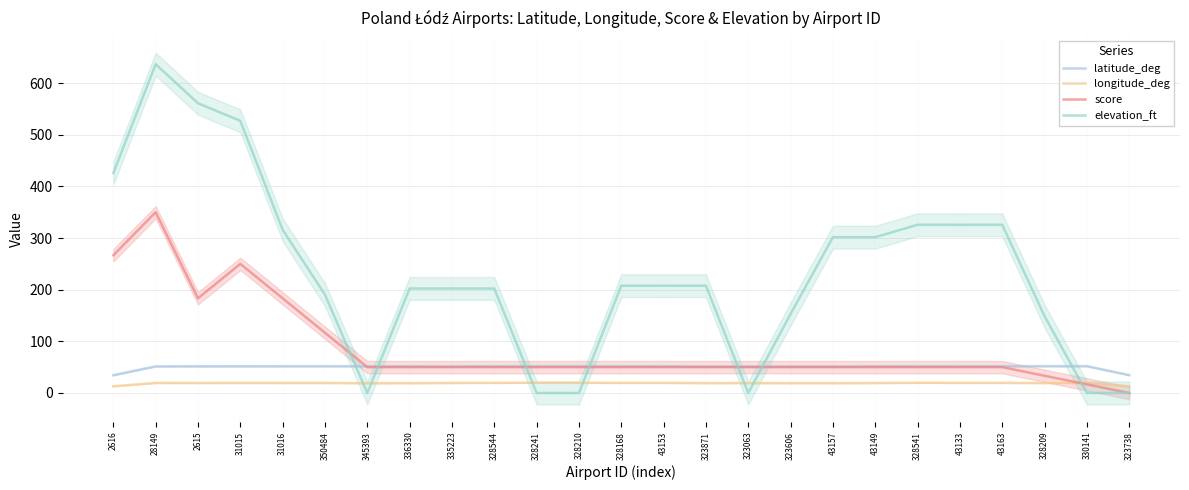

Between 328241 and 328209, which series saw the biggest shift?

elevation_ft